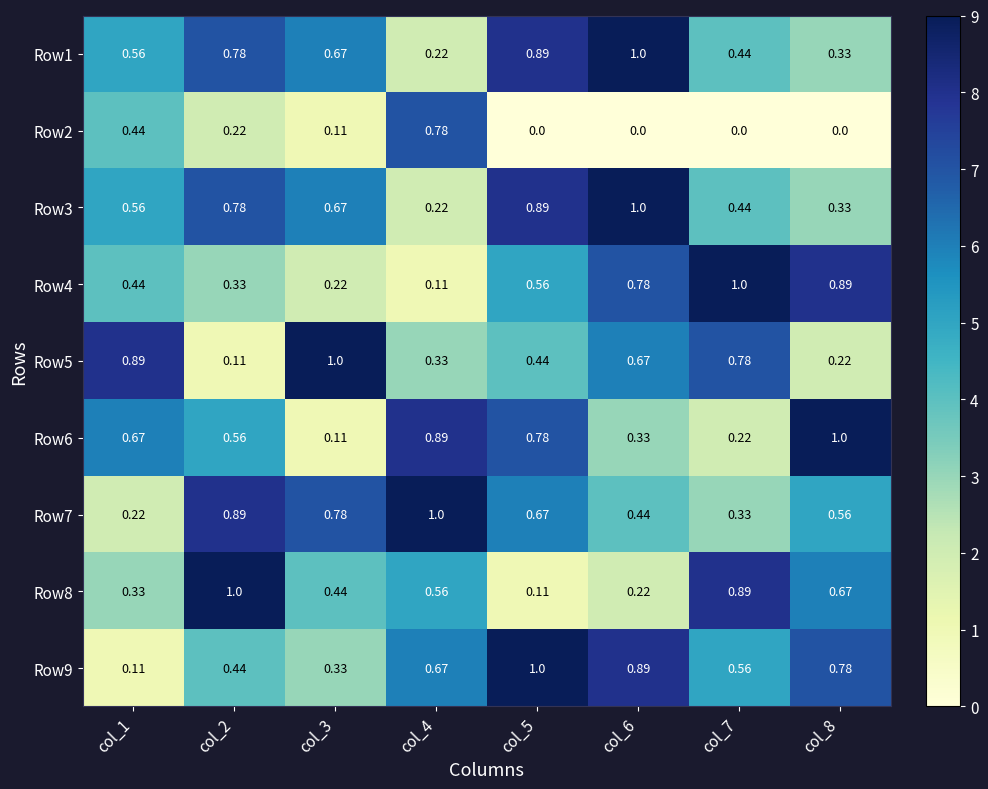

How many values in the Row2 series exceed 0?

4